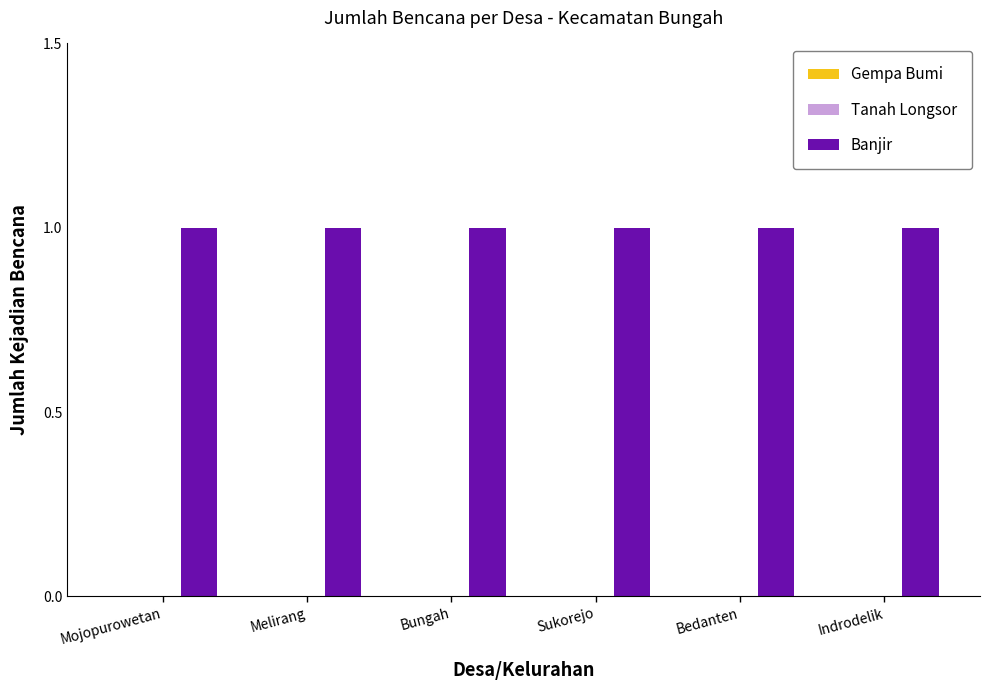

Rank the categories by Gempa Bumi value from highest to lowest.

Mojopurowetan, Melirang, Bungah, Sukorejo, Bedanten, Indrodelik